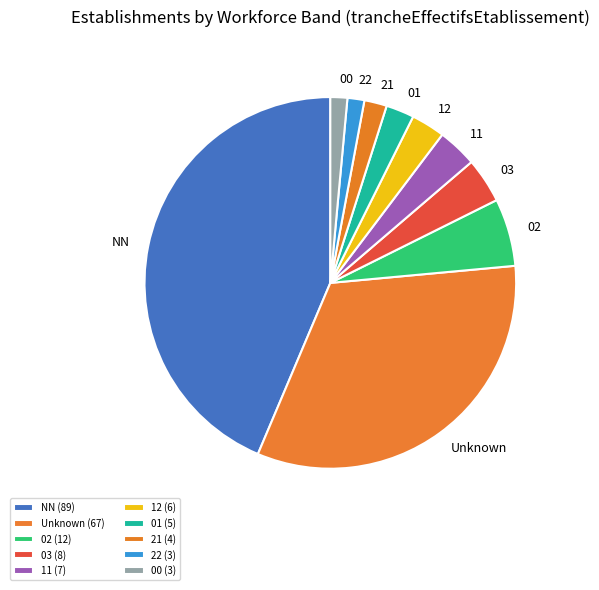

Does any single category account for the majority?

No